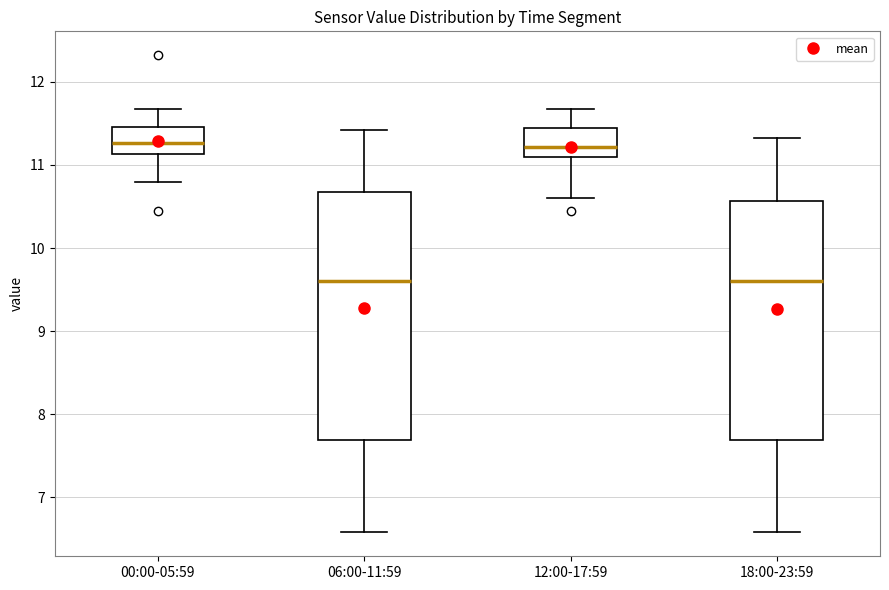

Reading left to right, transcribe this box plot: for each box, give where its median line is, the range the box spans, and where its two whiskers end, as read against the y-axis. The values are not printed on the chart, so give them approximately, as read against the axis.

00:00-05:59: median 11.3, box 11.1 to 11.5, whiskers 10.8 to 11.7
06:00-11:59: median 9.6, box 7.7 to 10.7, whiskers 6.6 to 11.4
12:00-17:59: median 11.2, box 11.1 to 11.4, whiskers 10.6 to 11.7
18:00-23:59: median 9.6, box 7.7 to 10.6, whiskers 6.6 to 11.3